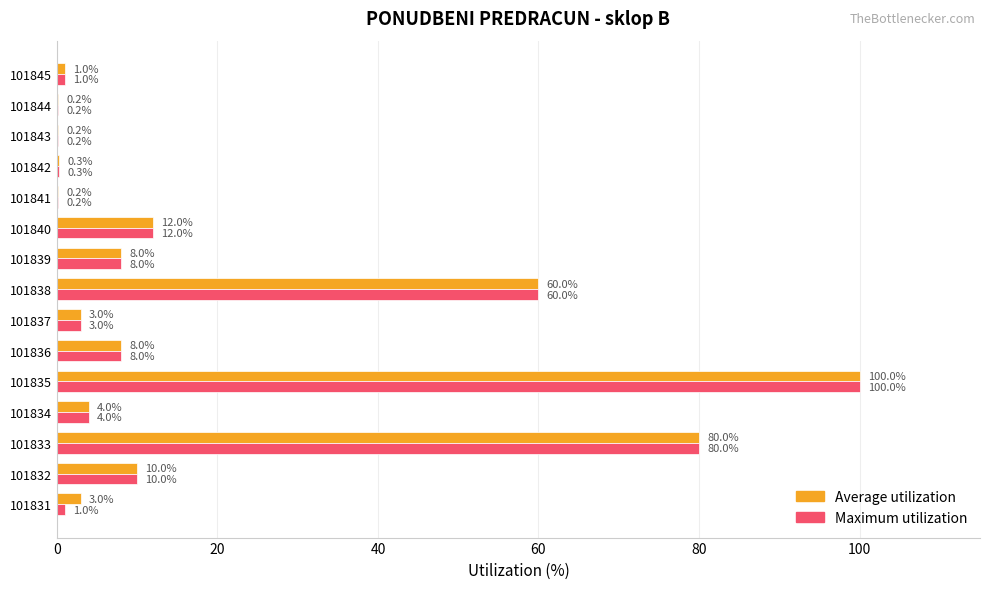

What is the total value across all series at 101839?

16.0